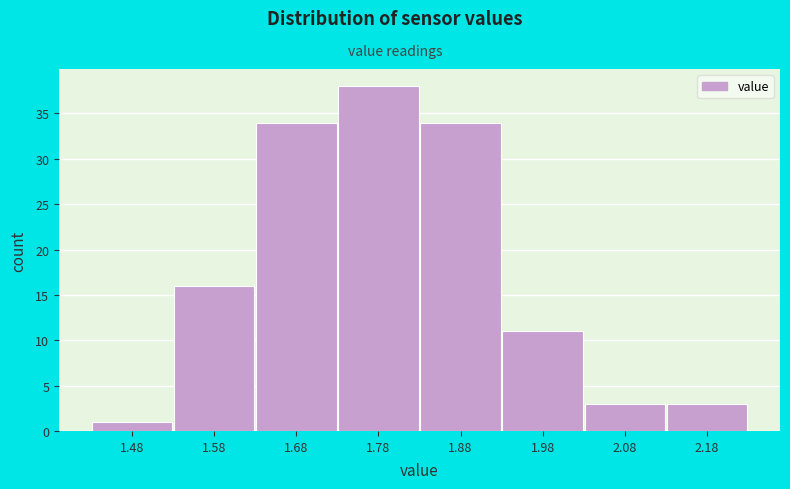

Reading left to right, list every bar in this chart as the range it spans on the x-axis followed by its height. The values are not printed on the chart, so give them approximately, as read against the axis.

1.43 to 1.53: 1
1.53 to 1.63: 16
1.63 to 1.73: 34
1.73 to 1.83: 38
1.83 to 1.93: 34
1.93 to 2.03: 11
2.03 to 2.13: 3
2.13 to 2.23: 3